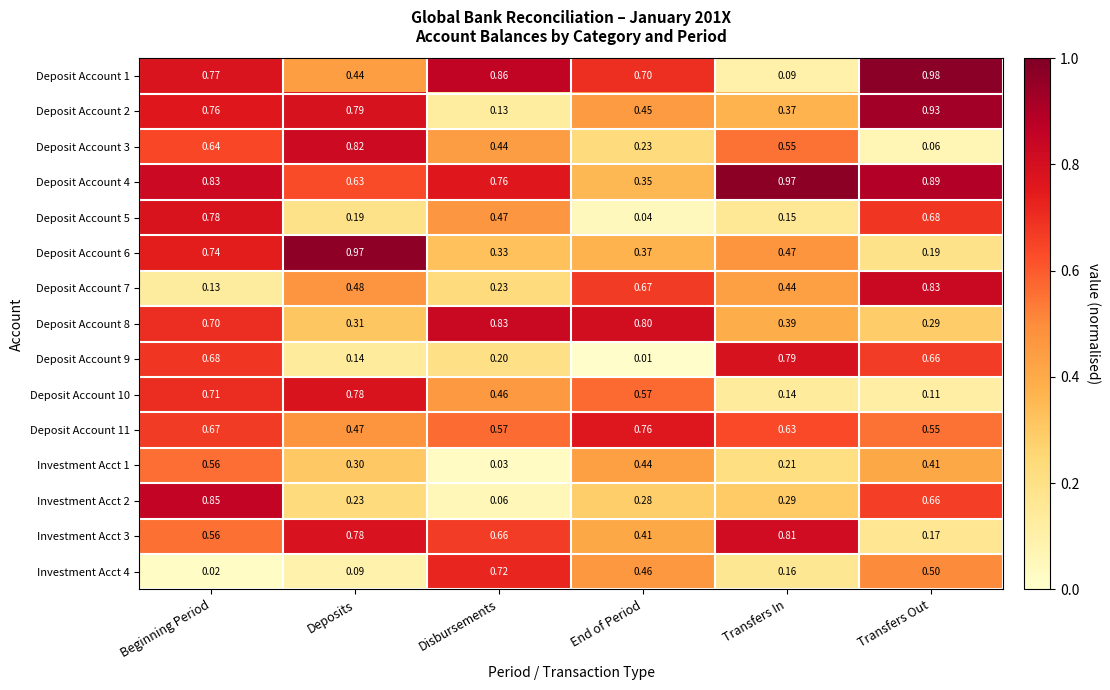

List the labels in order of Deposit Account 7 value, smallest first.

Beginning Period, Disbursements, Transfers In, Deposits, End of Period, Transfers Out